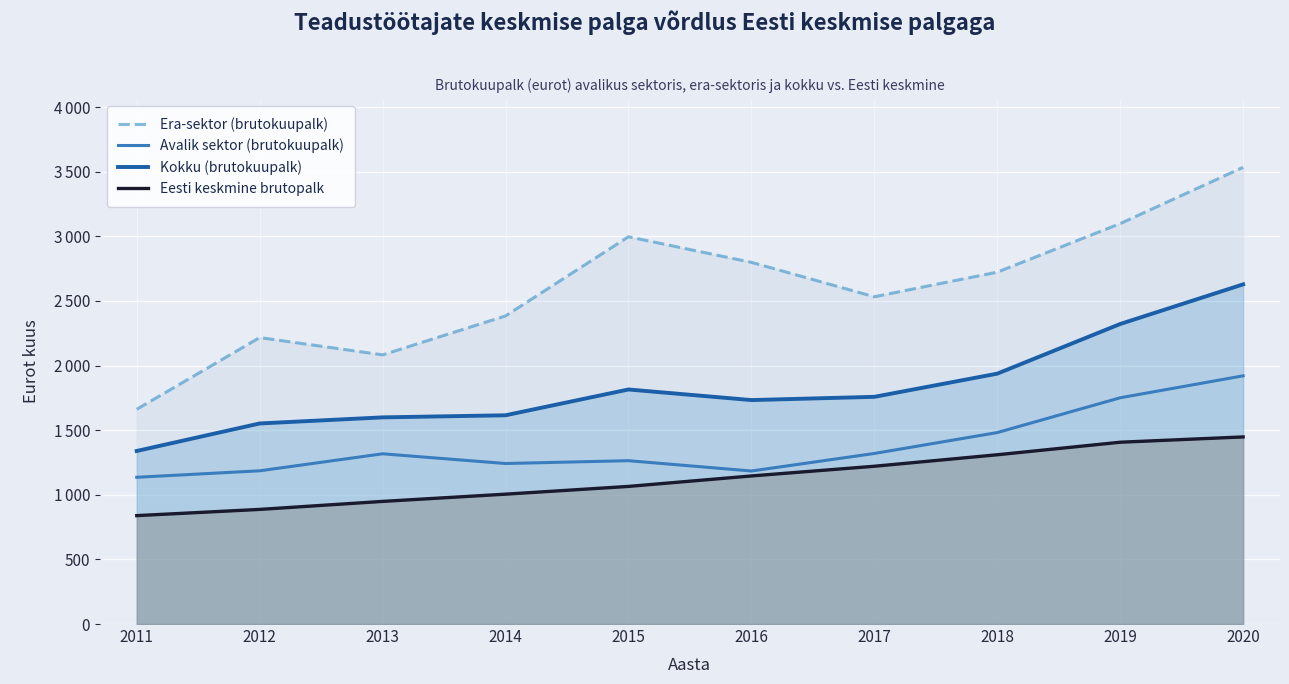

What is the difference between the maximum and minimum values in the Kokku (brutokuupalk) series?

1289.6